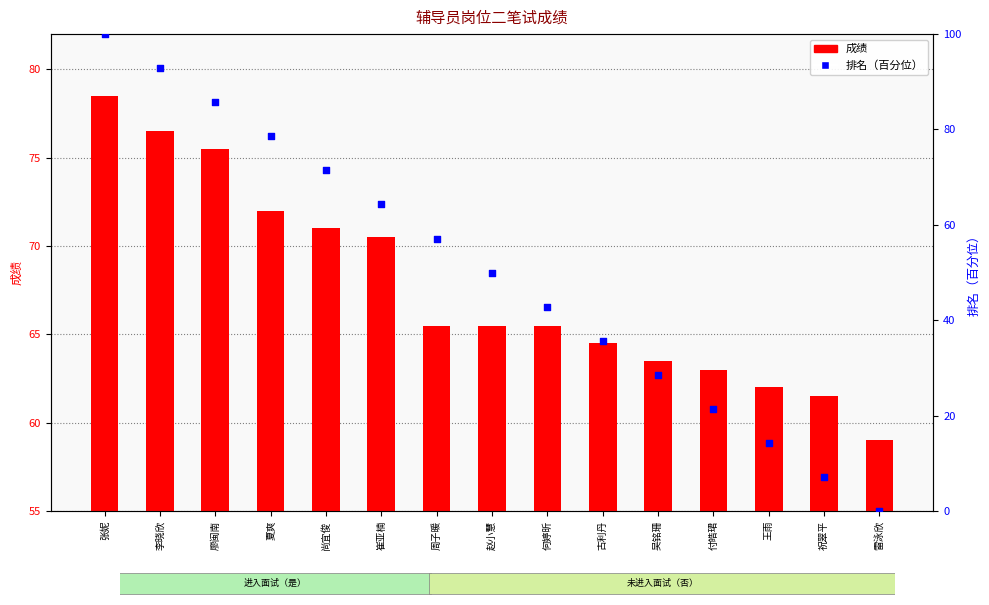

Between 尚宜俊 and 周子暖, which is larger?

尚宜俊